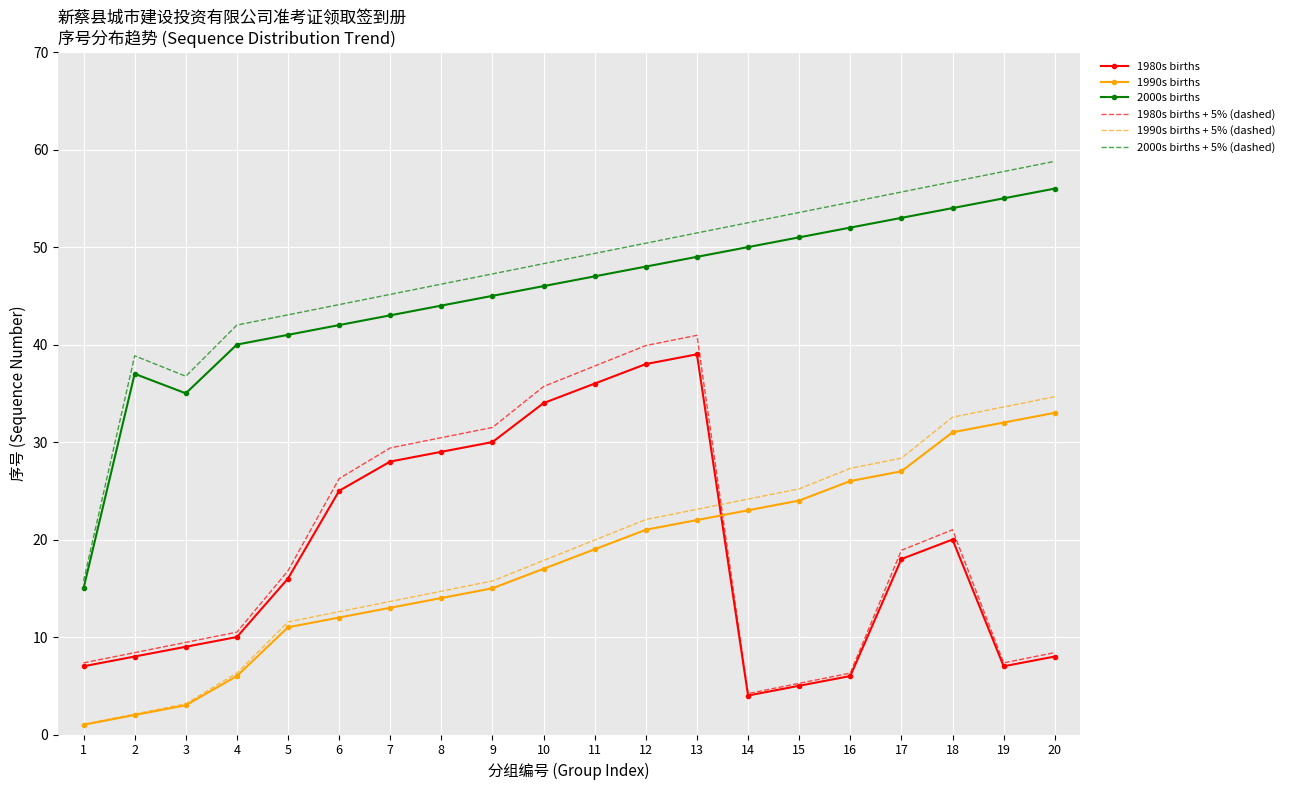

What is the total value across all series at 5?

139.4